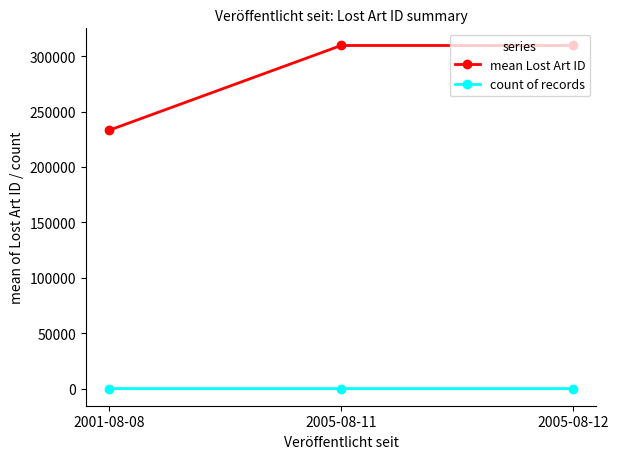

Is it true that count of records equals 1.0 at 2001-08-08?

True